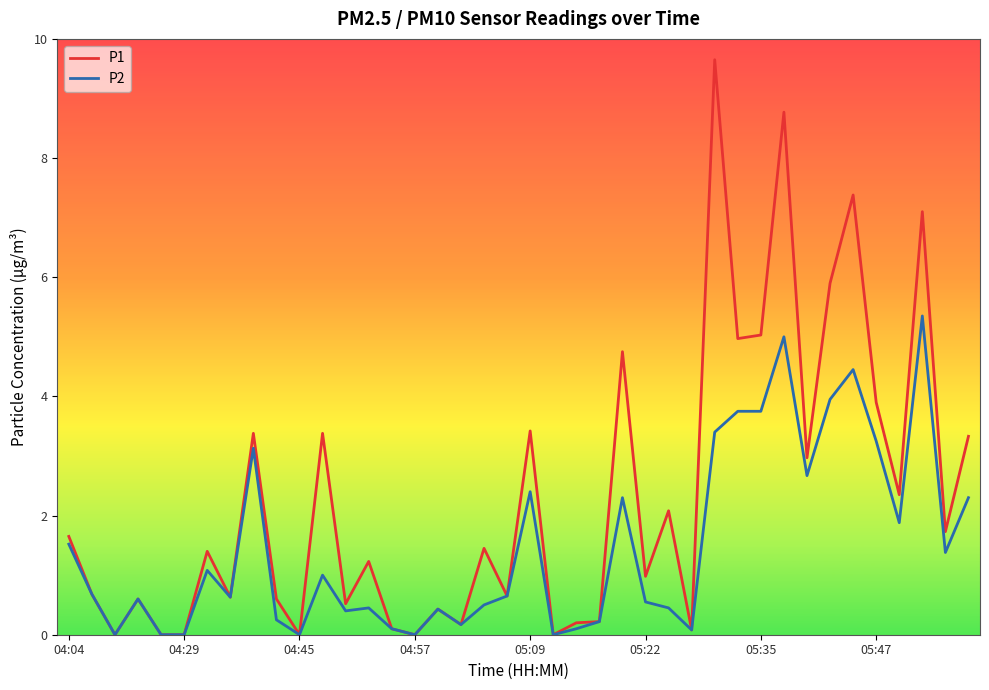

Does the chart display data point markers on the line(s)?

No